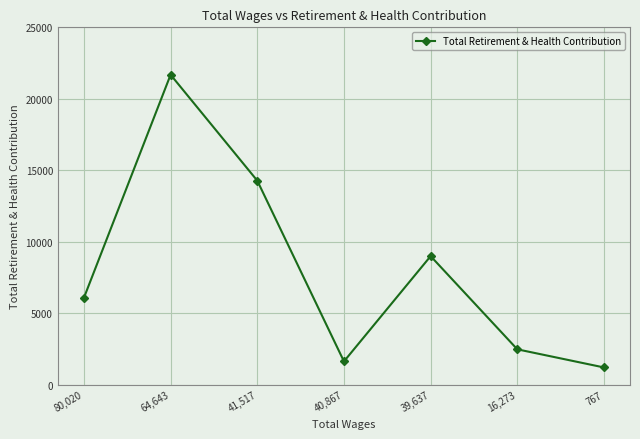

Reading left to right, what are all the values shown in this chart?

6082	21684	14276	1635	8997	2479	1211